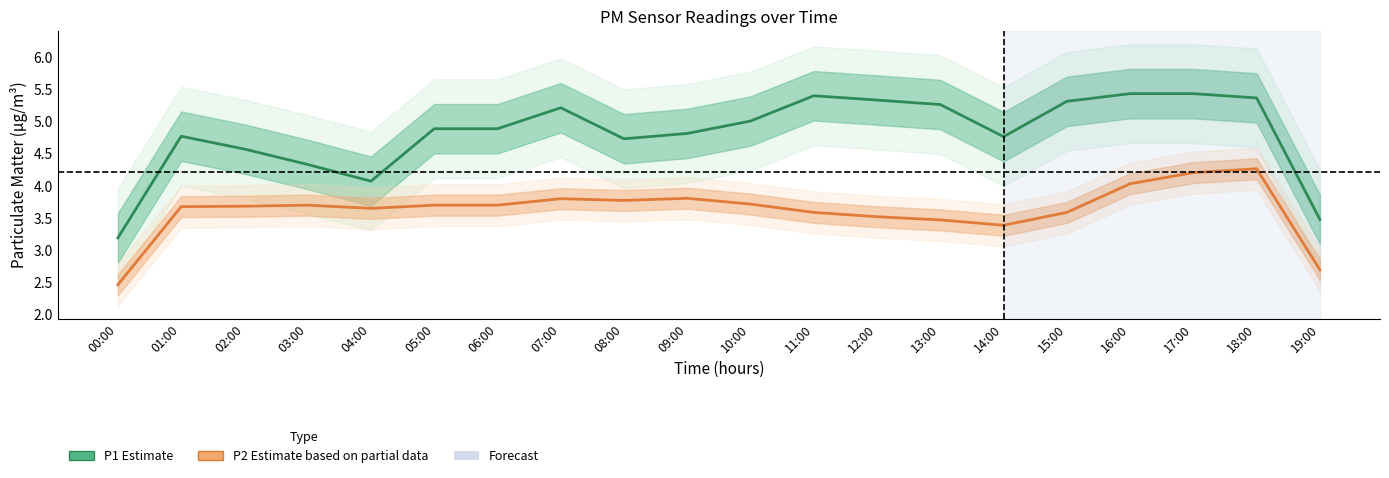

What is the average value of the P2 (Estimate based on partial data) series?

3.6